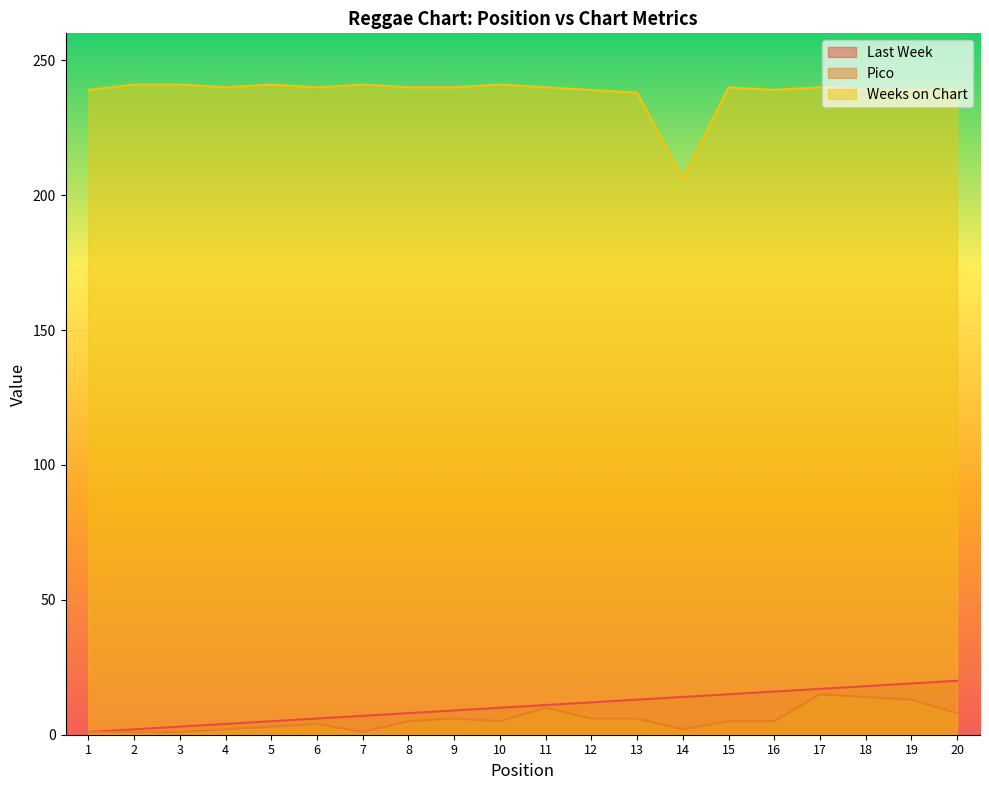

Reading left to right, extract all data points from this chart.

Last Week: 1=1	2=2	3=3	4=4	5=5	6=6	7=7	8=8	9=9	10=10	11=11	12=12	13=13	14=14	15=15	16=16	17=17	18=18	19=19	20=20
Pico: 1=1	2=1	3=1	4=2	5=3	6=4	7=1	8=5	9=6	10=5	11=10	12=6	13=6	14=2	15=5	16=5	17=15	18=14	19=13	20=8
Weeks on Chart: 1=239	2=241	3=241	4=240	5=241	6=240	7=241	8=240	9=240	10=241	11=240	12=239	13=238	14=206	15=240	16=239	17=240	18=239	19=239	20=239